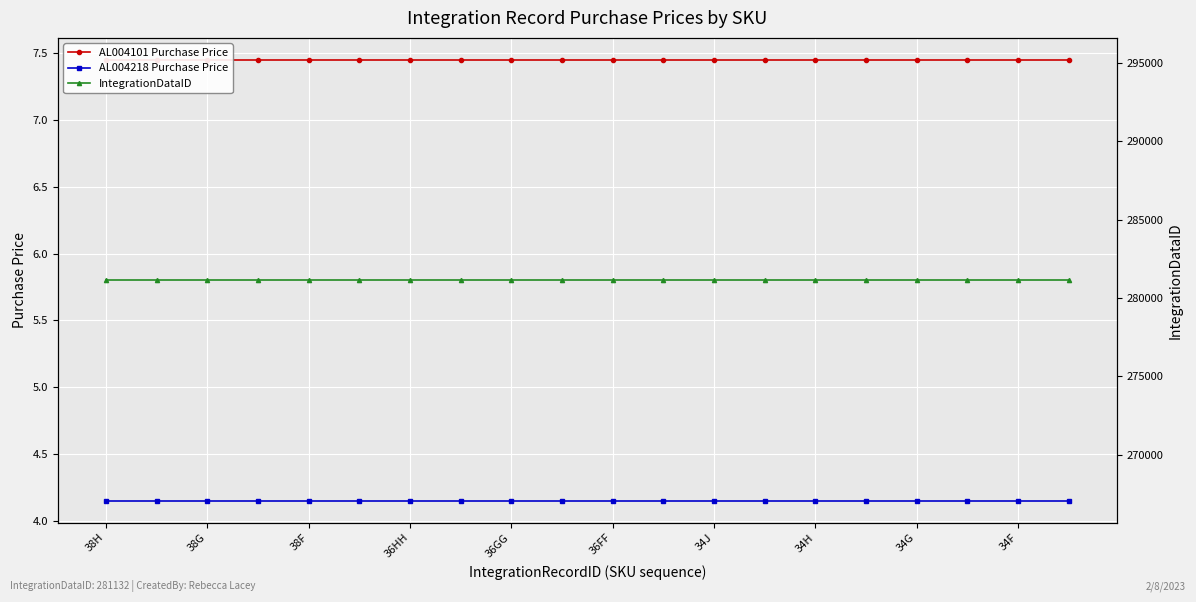

What is the average value of the AL004101 Purchase Price series?

7.5